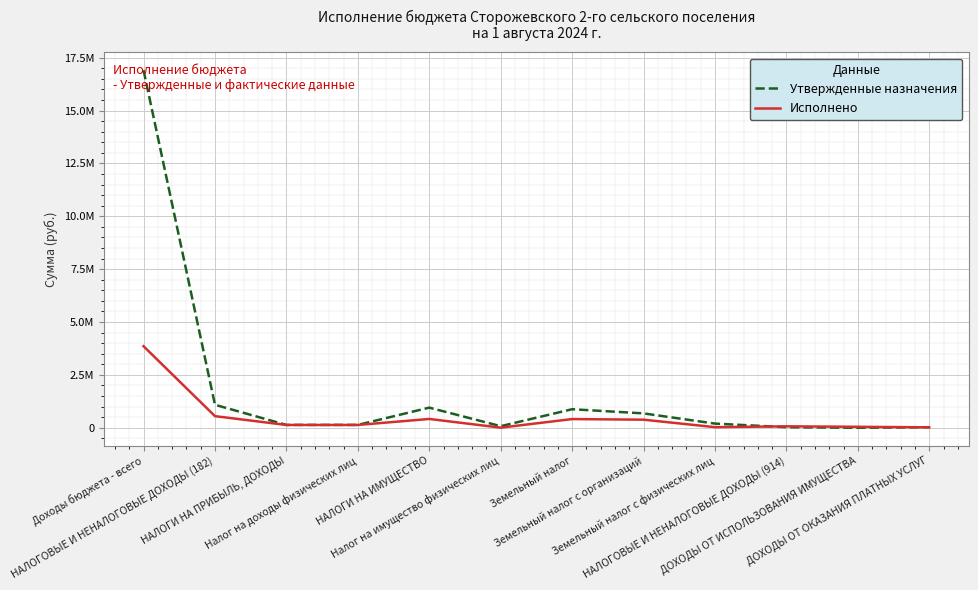

What are all the series names shown in the legend?

Утвержденные назначения, Исполнено